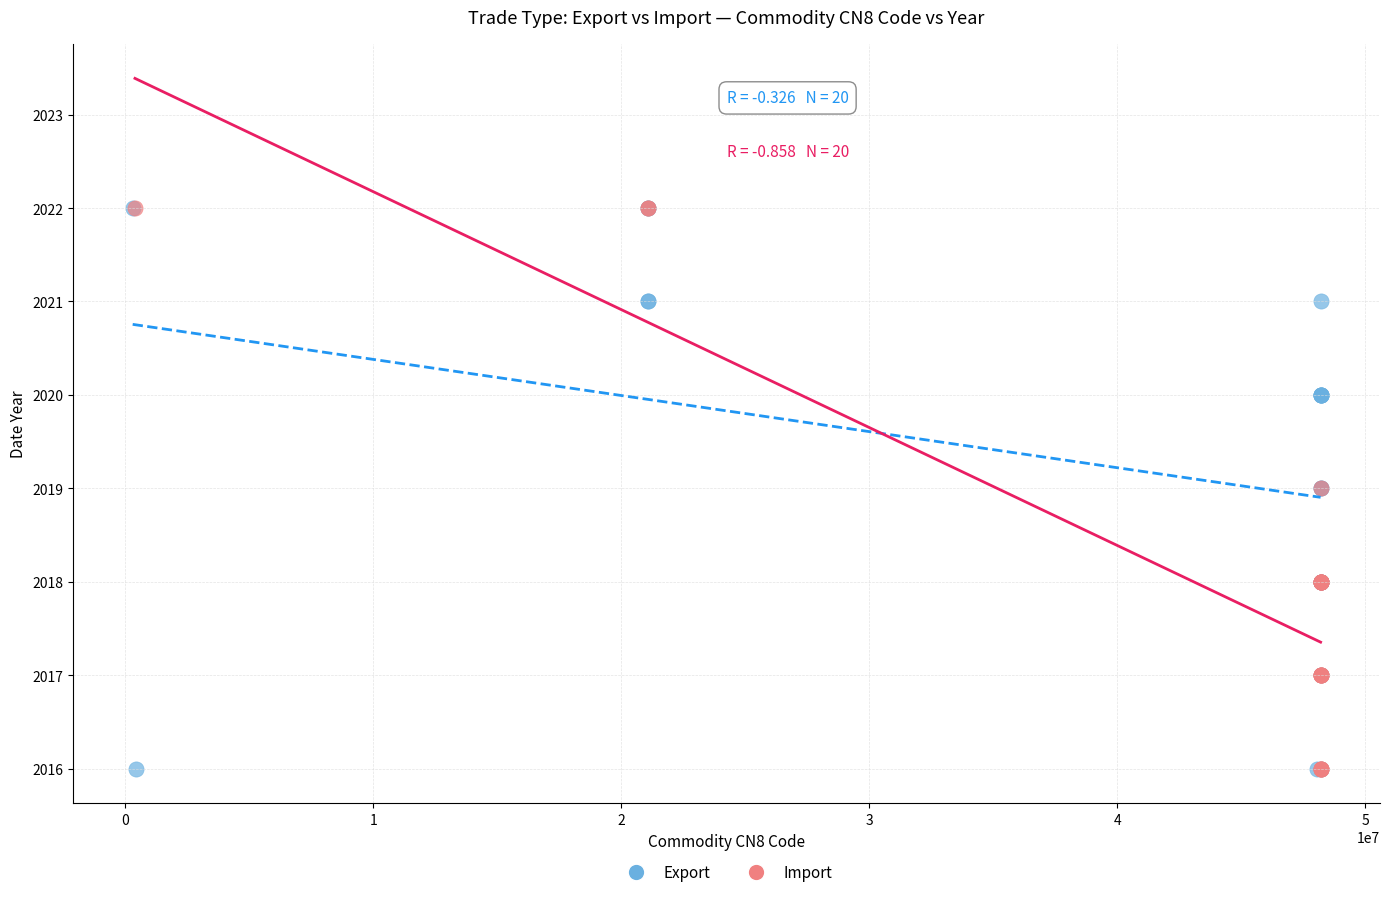

What are all the series names shown in the legend?

Export, Import